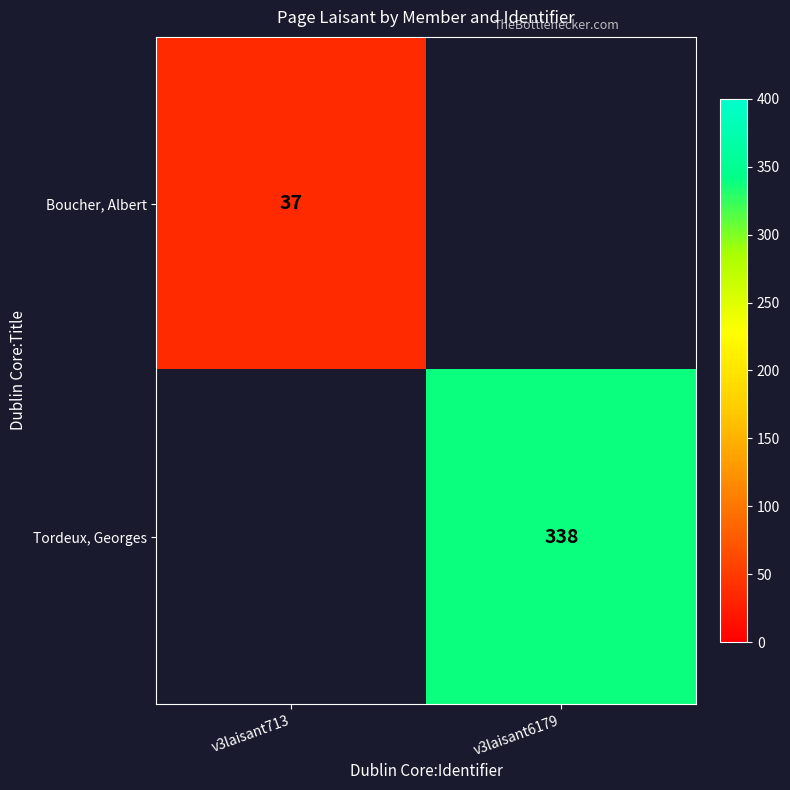

True or false: Boucher, Albert has a value of 22 at v3laisant713.

False